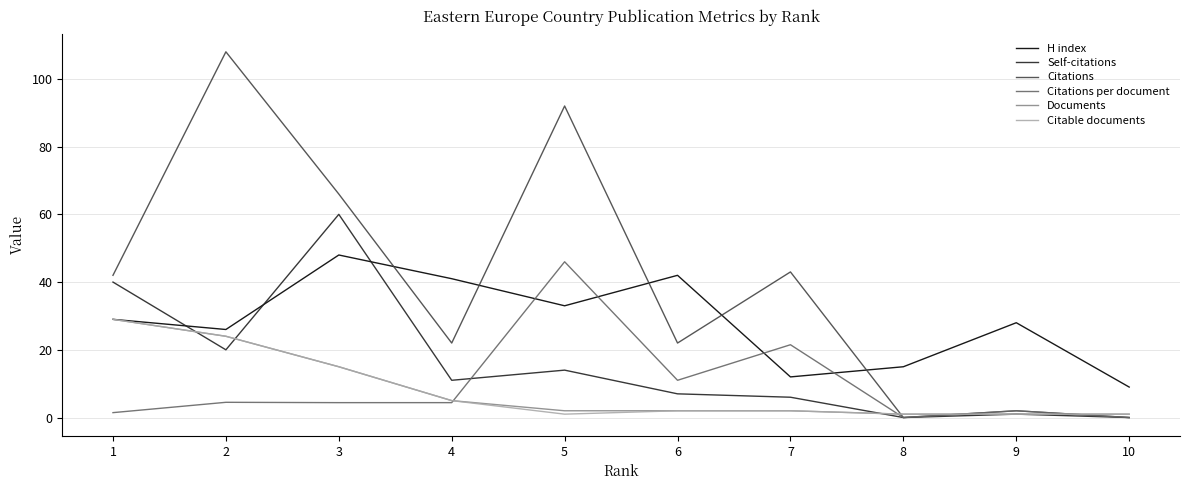

What are all the series names shown in the legend?

H index, Self-citations, Citations, Citations per document, Documents, Citable documents